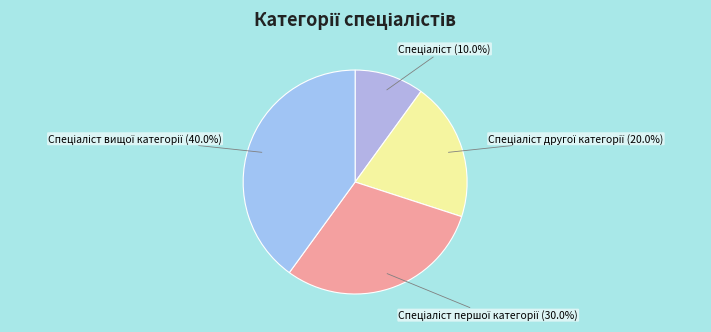

Is there any slice that represents more than half of the pie?

No